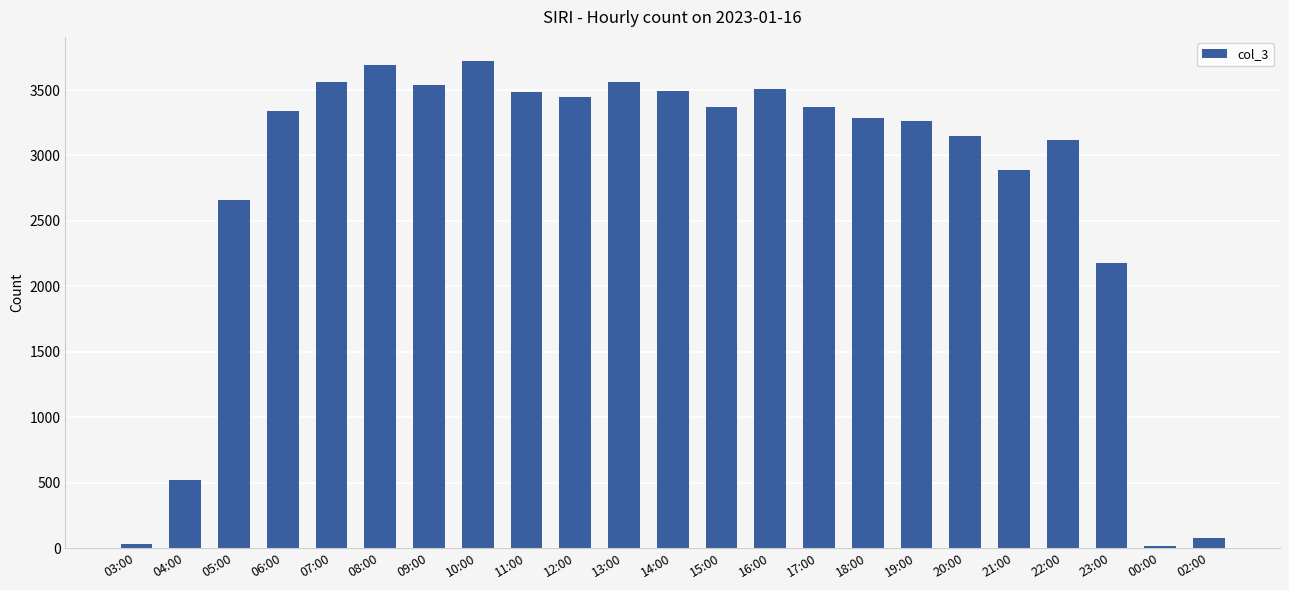

What is the greatest value displayed?

3720